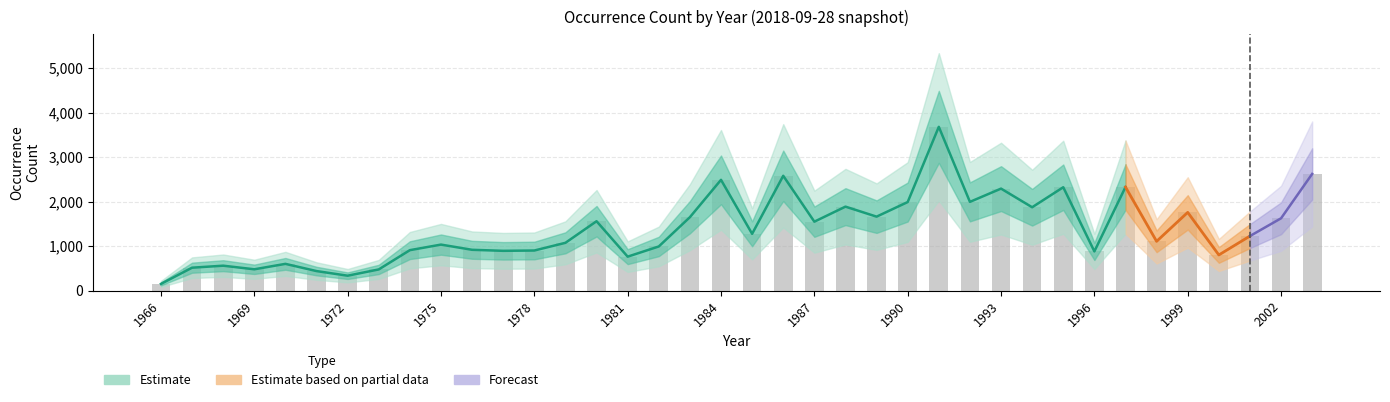

The chart shows a value of 908 at 1974. True or false?

True